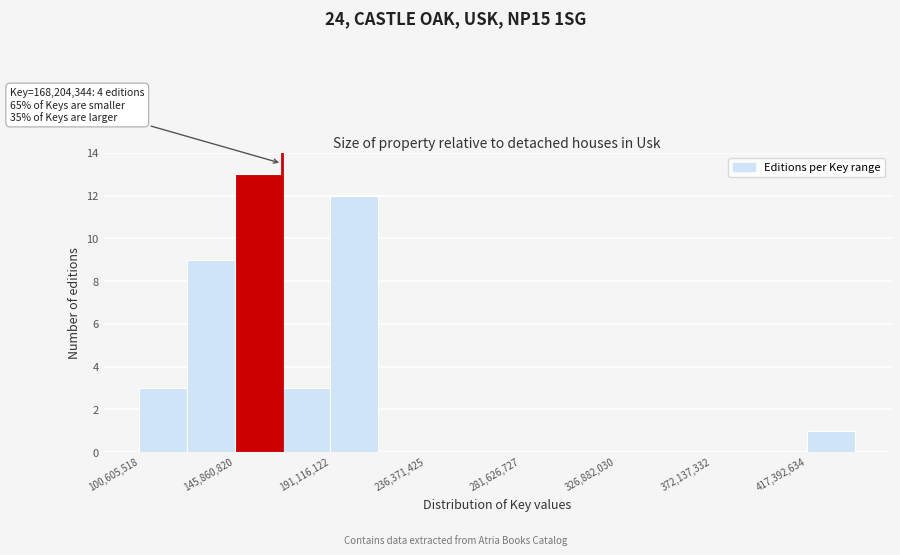

Over which range of the x-axis is the bar tallest?

145000000 to 170000000